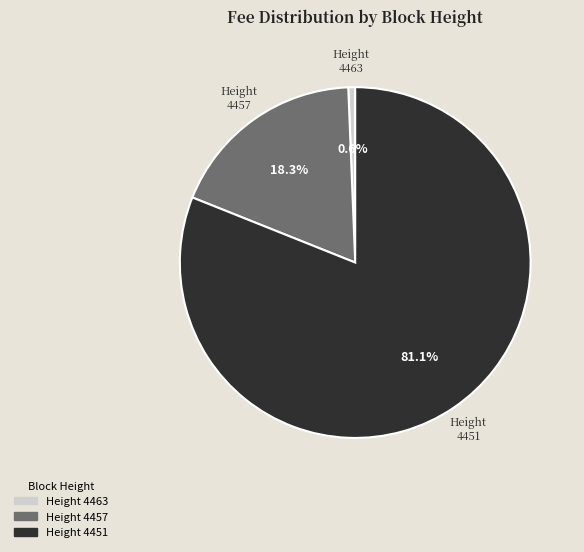

Is there a majority slice in this chart?

Yes